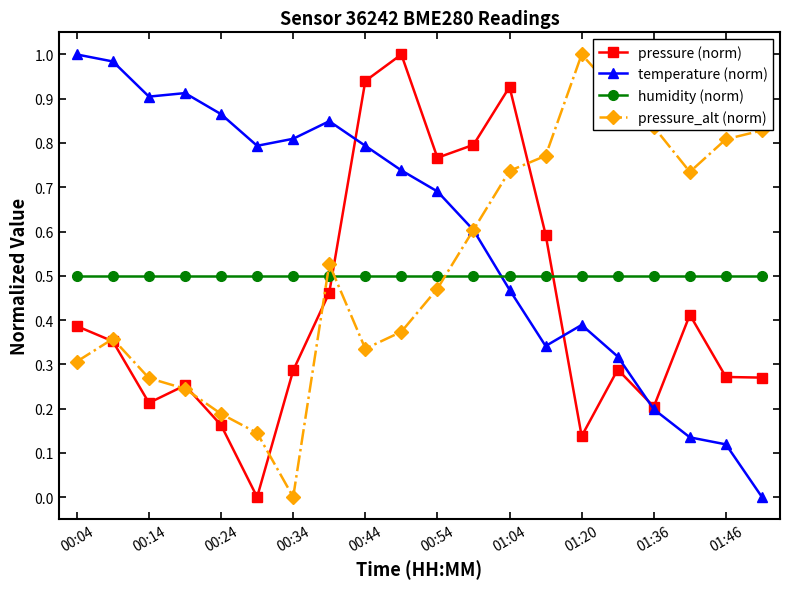

Which series has the largest total across all categories?

temperature (norm)